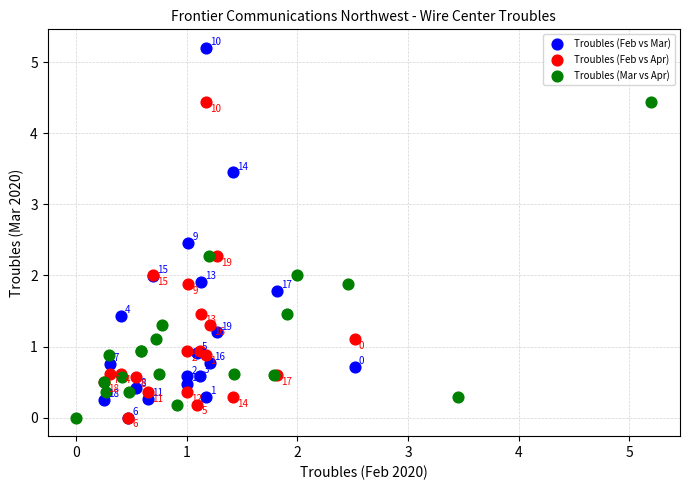

Which series contains the highest Y value?

Troubles (Feb vs Mar)